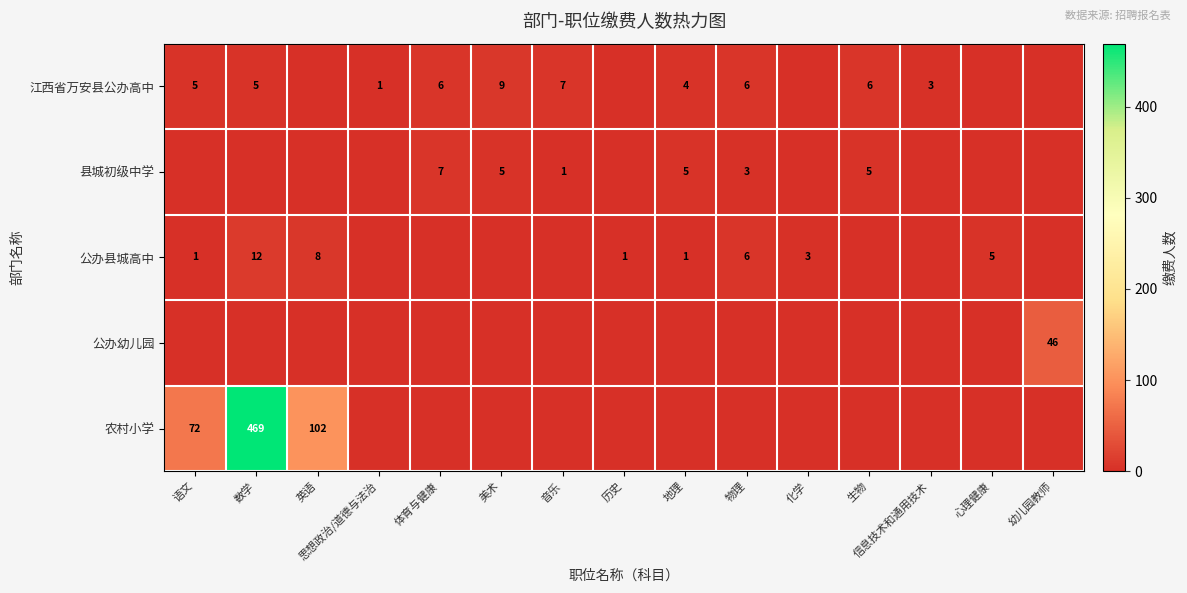

The value of 农村小学 at 语文 is 106. True or false?

False